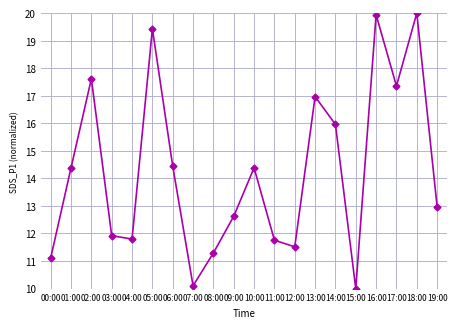

Reading left to right, what are all the values shown in this chart?

00:00=11.1	01:00=14.4	02:00=17.6	03:00=11.9	04:00=11.8	05:00=19.4	06:00=14.4	07:00=10.1	08:00=11.3	09:00=12.6	10:00=14.4	11:00=11.8	12:00=11.5	13:00=17.0	14:00=16.0	15:00=10.0	16:00=19.9	17:00=17.4	18:00=20.0	19:00=13.0